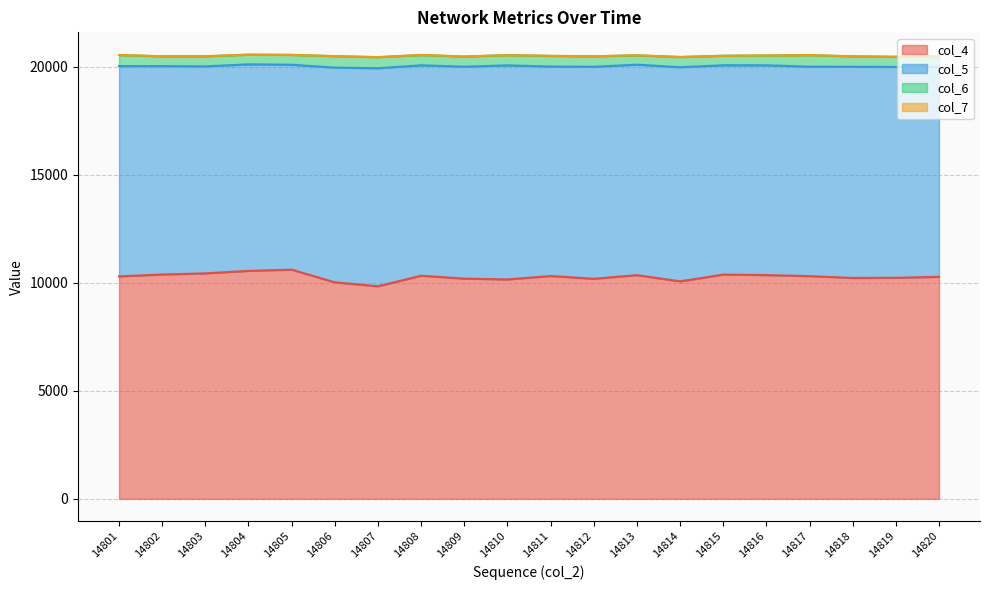

Does the chart display data point markers on the line(s)?

No